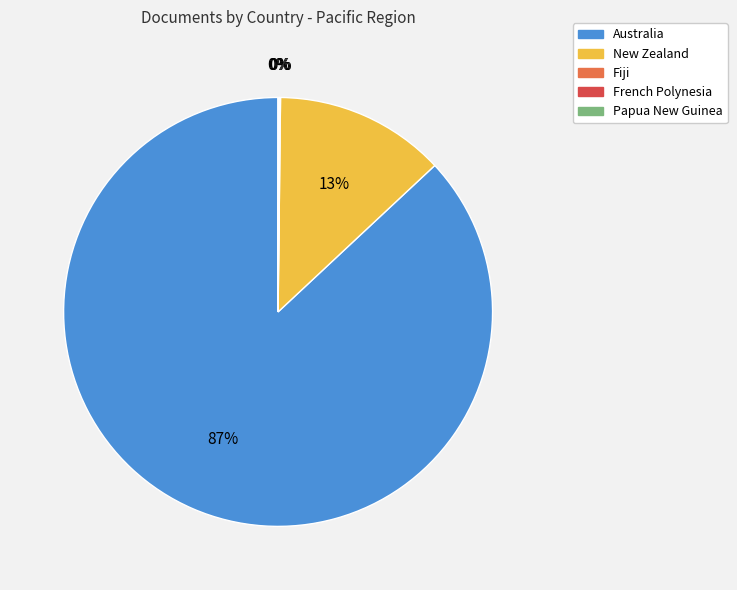

Combined, do New Zealand and Australia account for over 50%?

Yes